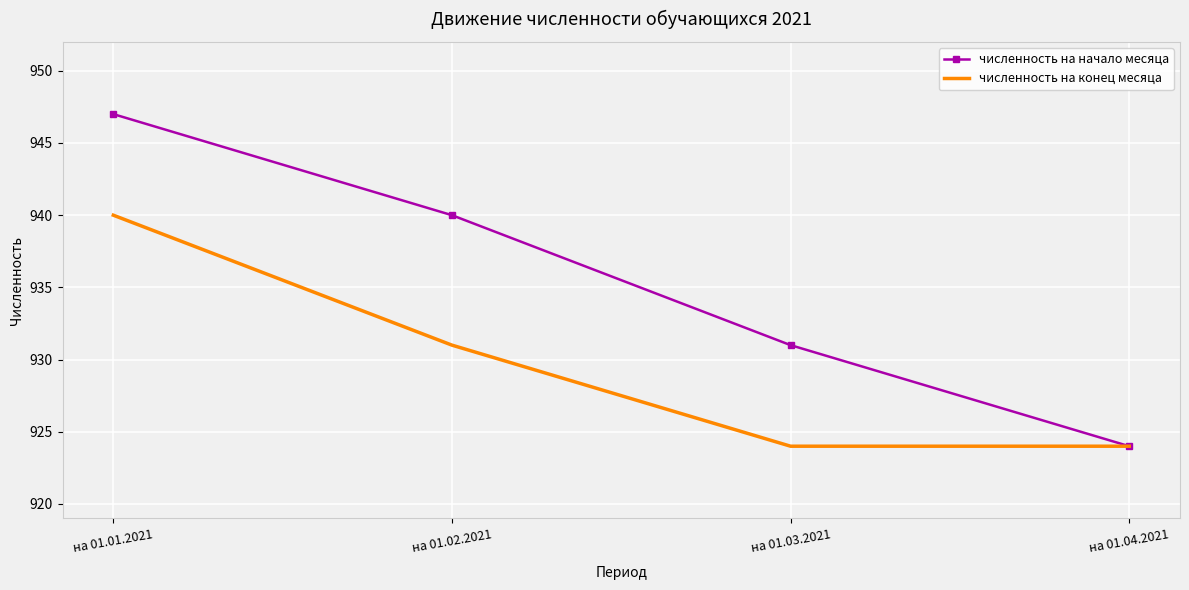

Count the численность на конец месяца values in the range 924 to 940.

4